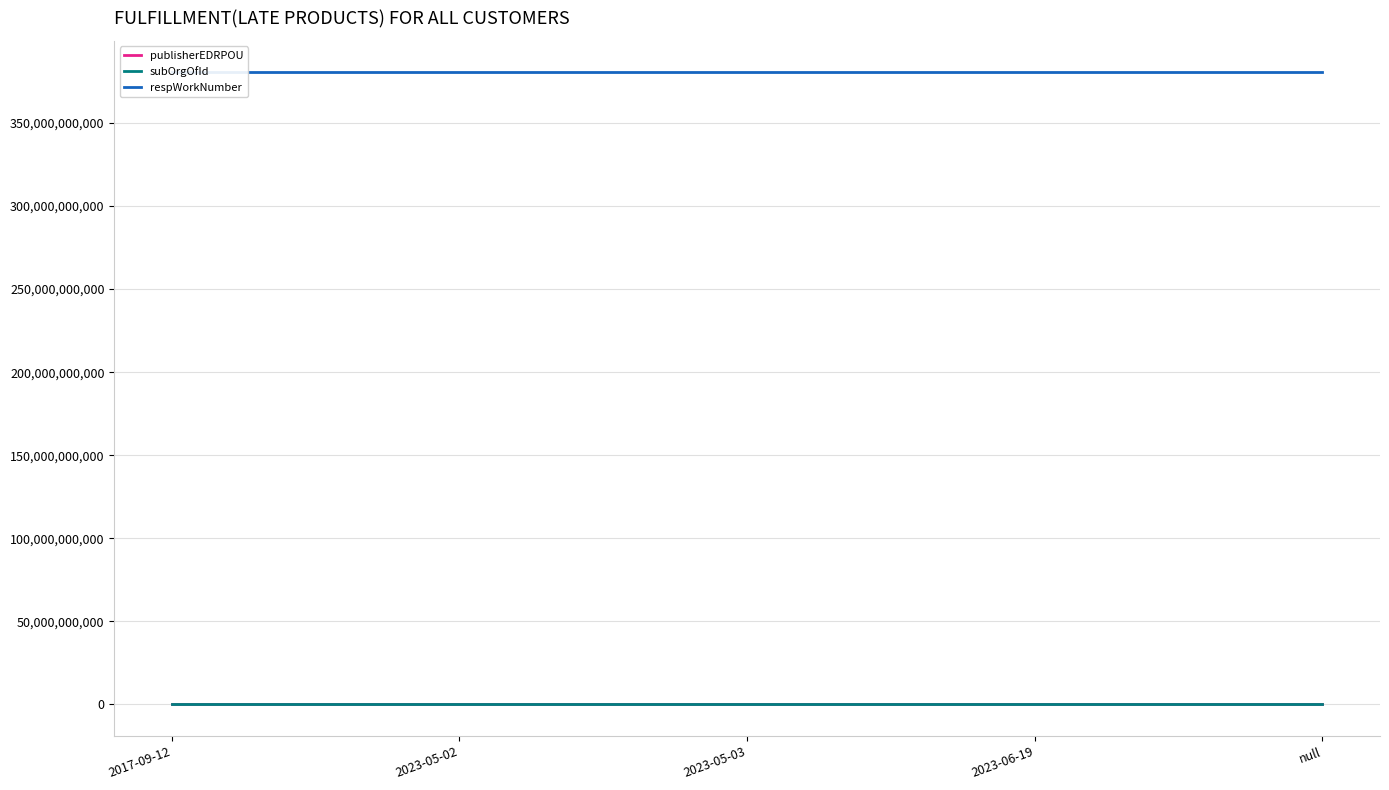

Reading right to left, extract all data points from this chart.

publisherEDRPOU: 42872454	42872454	42872454	42872454	42872454
subOrgOfId: 4055009	4055009	4055009	4055009	4055009
respWorkNumber: 380456353268	380456353268	380456353268	380456353268	380456353268